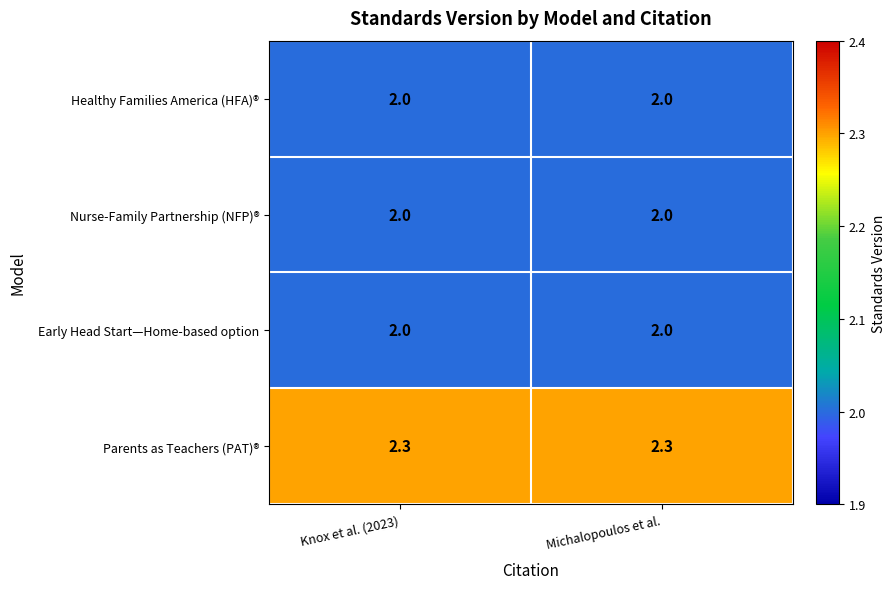

What is the minimum value for Early Head Start—Home-based option?

2.0